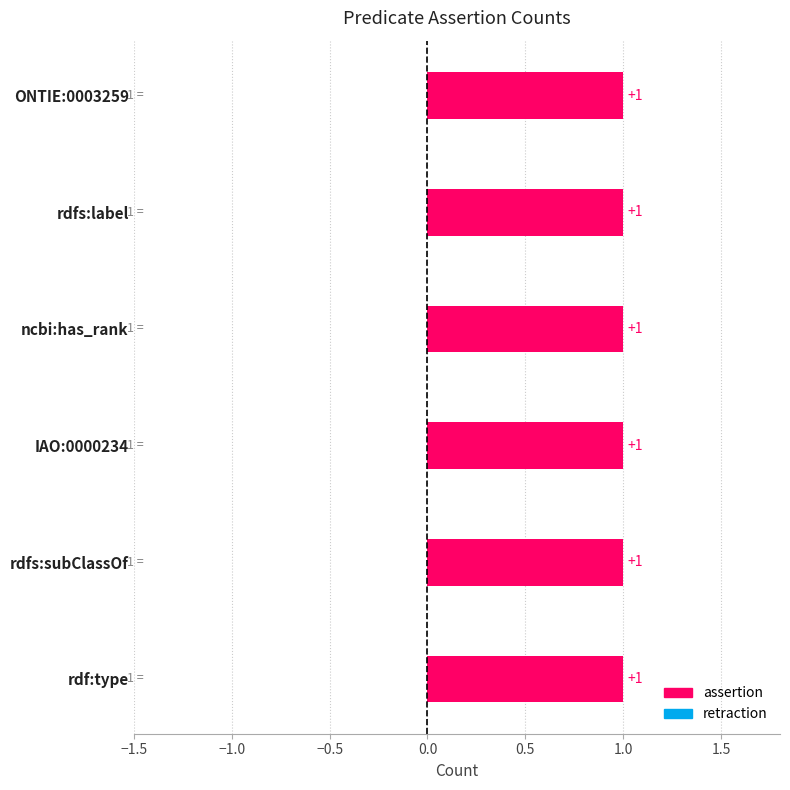

Reading left to right, what are all the values shown in this chart?

assertion: ONTIE:0003259=1	rdfs:label=1	ncbi:has_rank=1	IAO:0000234=1	rdfs:subClassOf=1	rdf:type=1
retraction: ONTIE:0003259=0	rdfs:label=0	ncbi:has_rank=0	IAO:0000234=0	rdfs:subClassOf=0	rdf:type=0